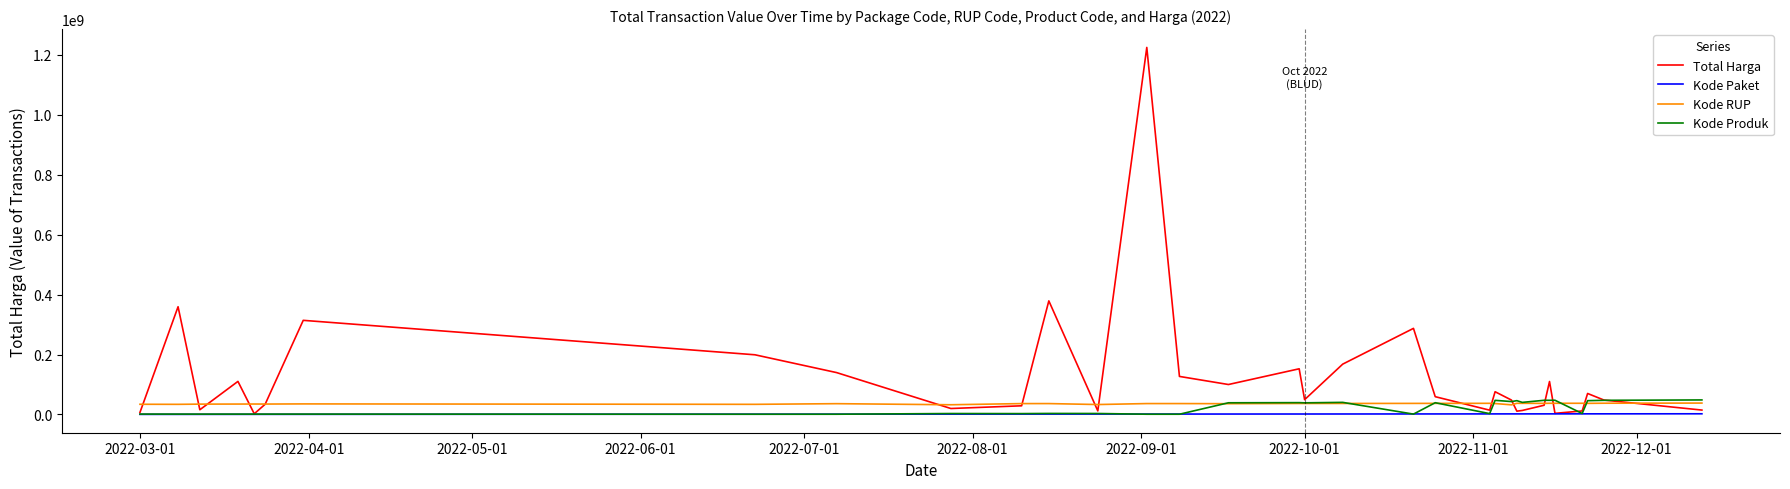

True or false: Kode Paket and Kode RUP cross at least once.

False